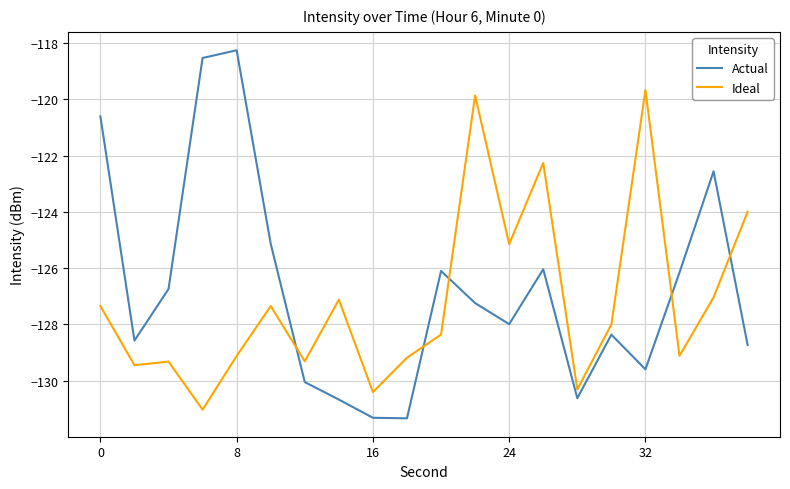

Which series has the widest spread of values?

Actual